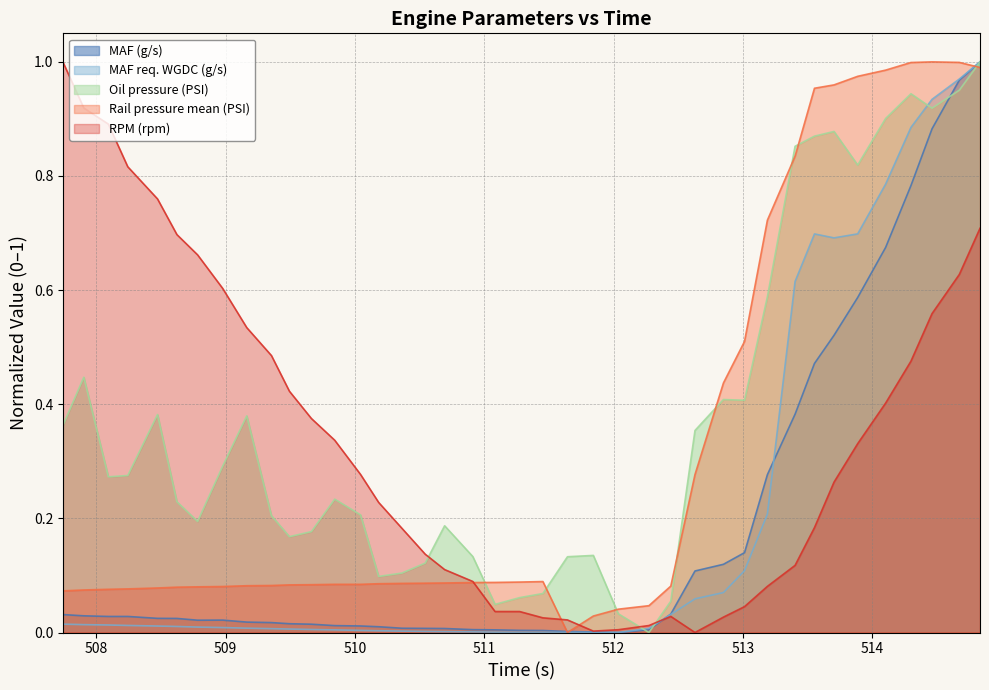

What is the sum of all RPM (rpm) values?

13.5